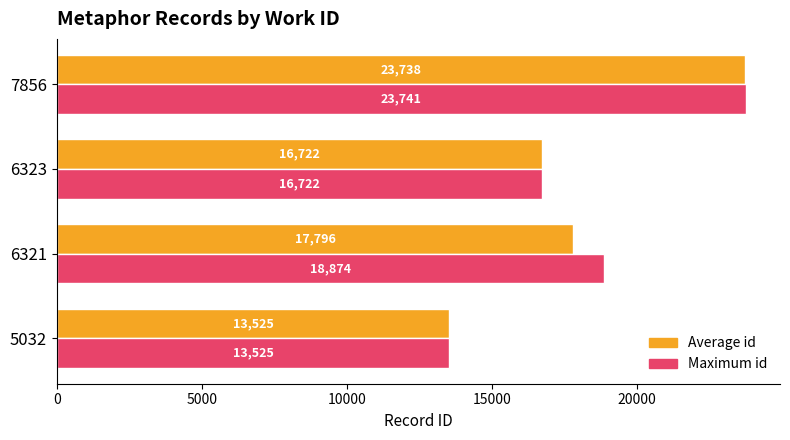

How many distinct data groups are displayed?

2